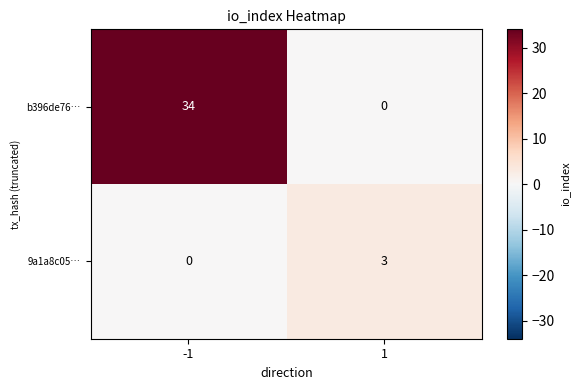

Rank the categories by b396de76… value from lowest to highest.

1, -1